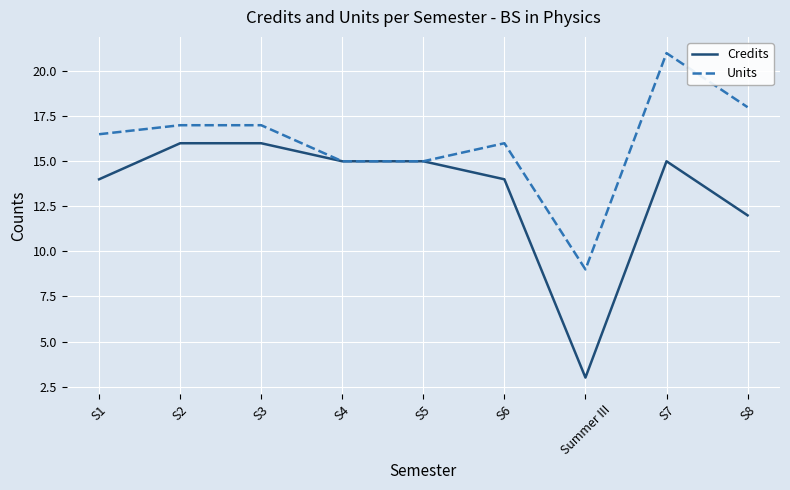

Reading left to right, list all the values displayed in this chart.

Credits: 14.0	16.0	16.0	15.0	15.0	14.0	3.0	15.0	12.0
Units: 16.5	17.0	17.0	15.0	15.0	16.0	9.0	21.0	18.0